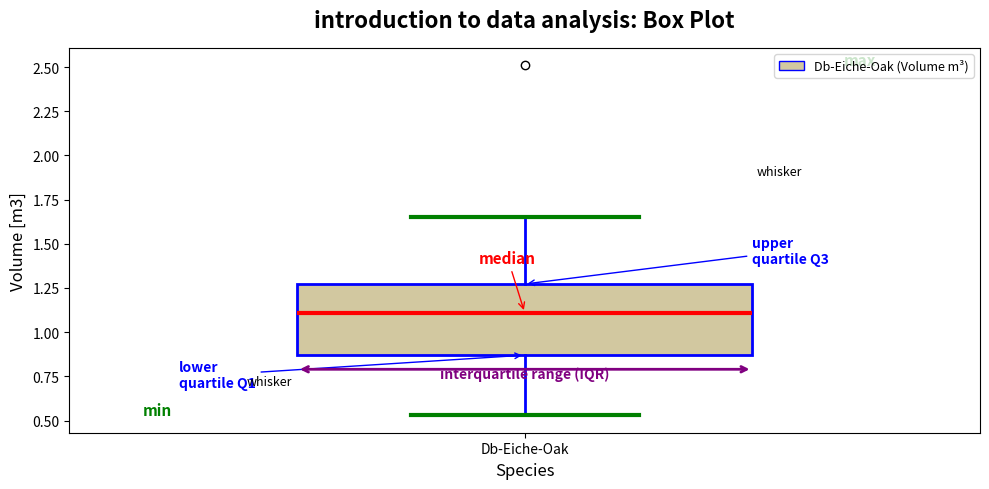

Read this box plot against the y-axis: the position of the median line, the range covered by the box, and the ends of both whiskers. The values are not printed on the chart, so give them approximately, as read against the axis.

median 1.10, box 0.85 to 1.25, whiskers 0.55 to 1.65